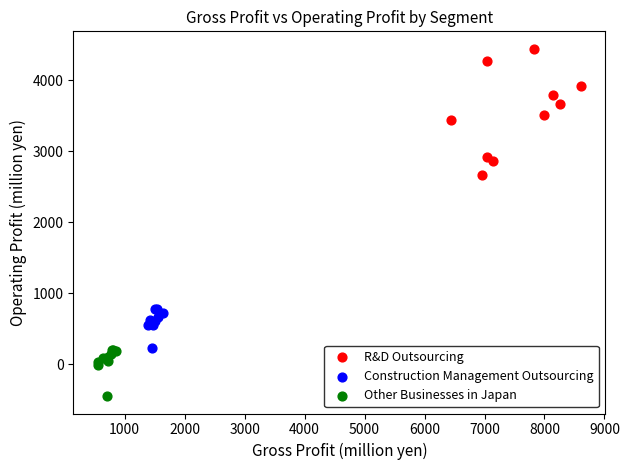

Which series reaches the minimum Y coordinate?

Other Businesses in Japan